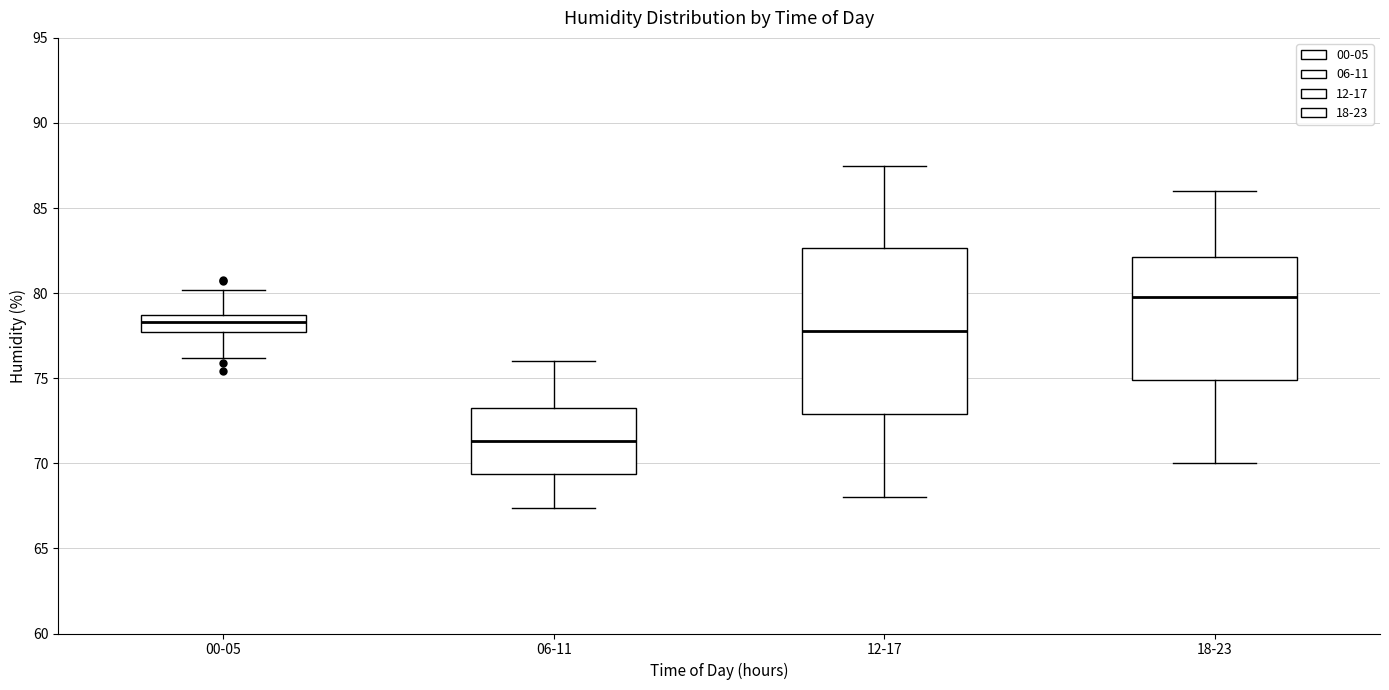

Where does the lower whisker of the box for 18-23 end on the y-axis? The values are not printed on the chart, so give them approximately, as read against the axis.

70.0